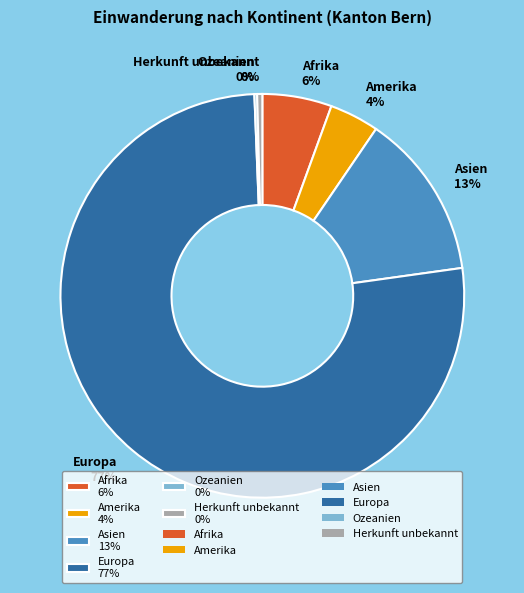

To the nearest percent, what is the combined percentage of Herkunft unbekannt 0% and Afrika 6%?

6%